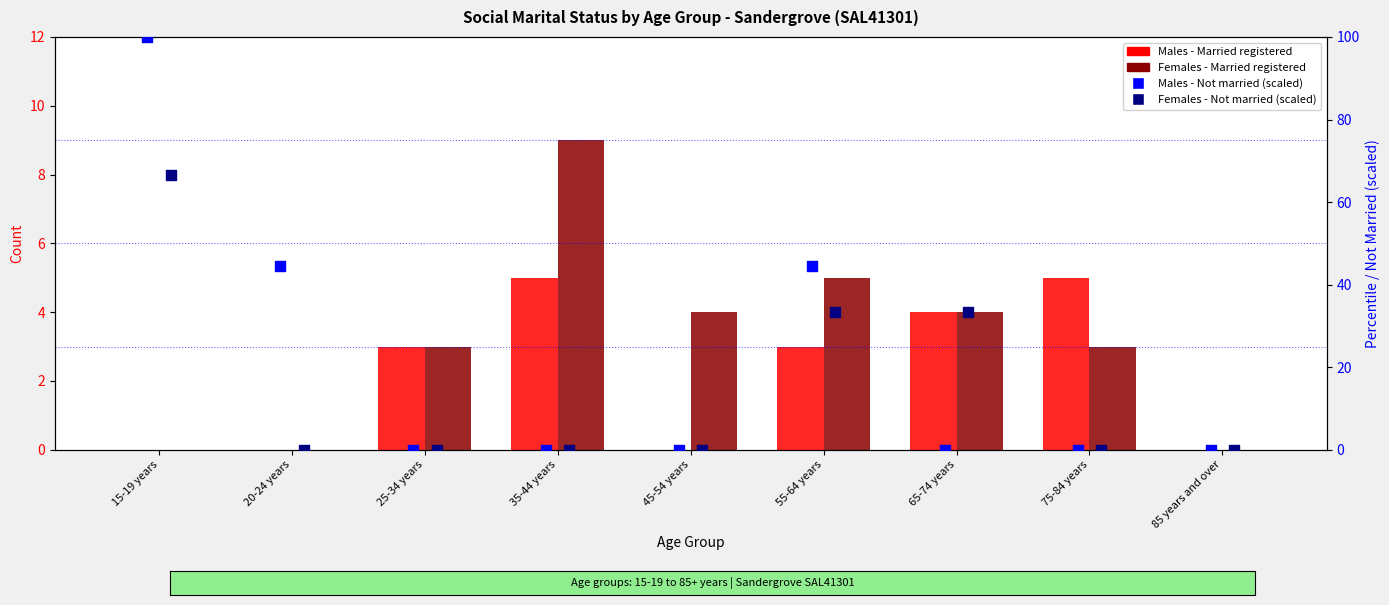

Is the value of Females - Not married (scaled) at 35-44 years greater than the value of Males - Married registered at 55-64 years?

No